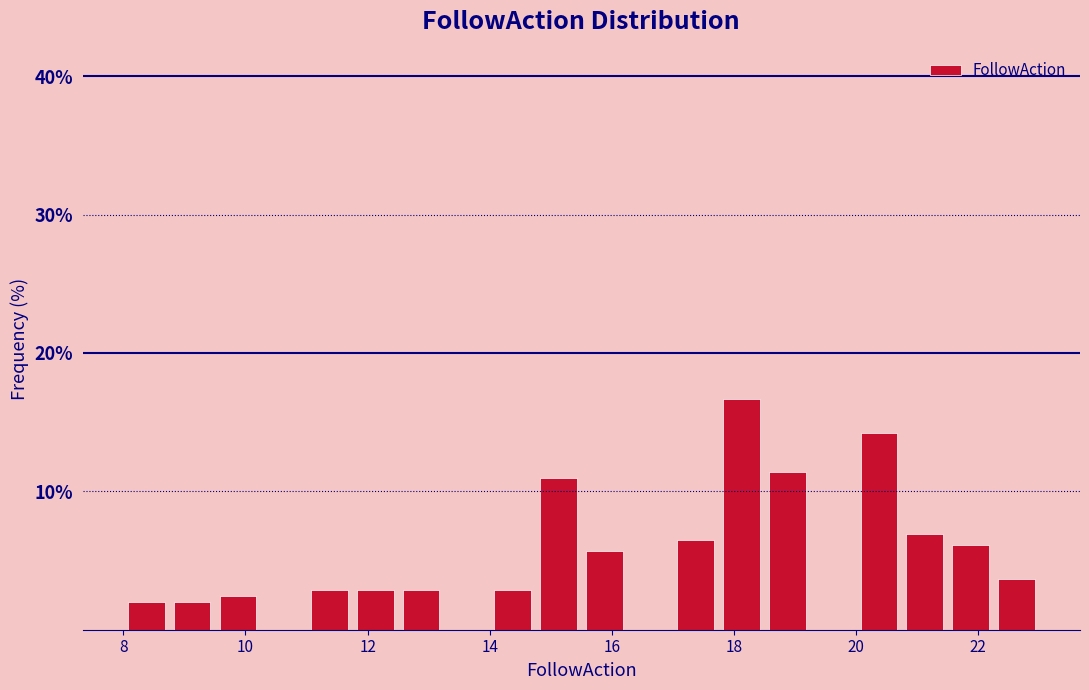

Read against the x-axis, roughly where is the centre of the tallest bar?

18.2